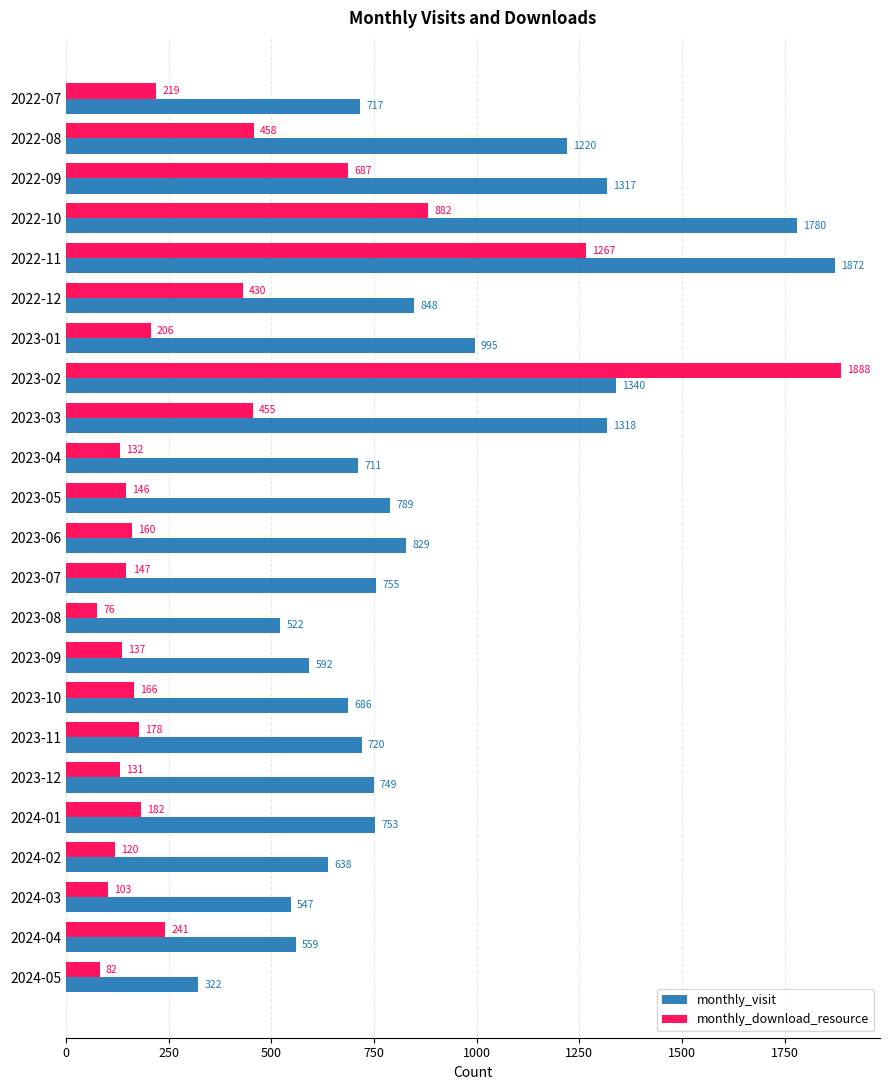

At which category is the sum across all series the highest?

2023-02